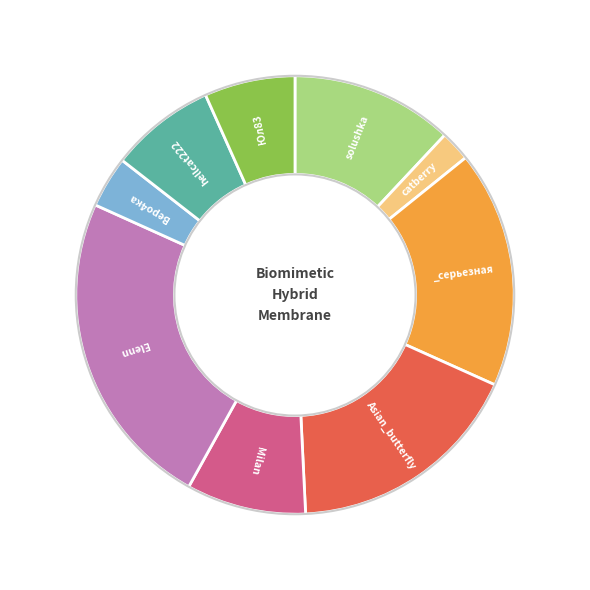

Does any single category account for the majority?

No